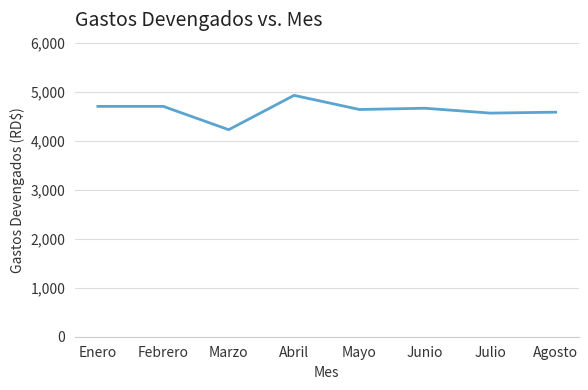

What is the label of the 5th point from the left?

Mayo